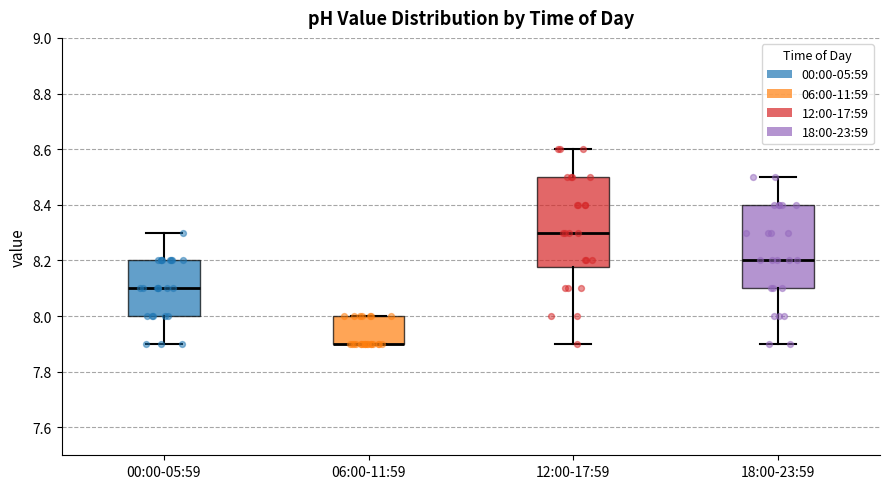

Which box is the tallest, from its lower edge to its upper edge?

12:00-17:59